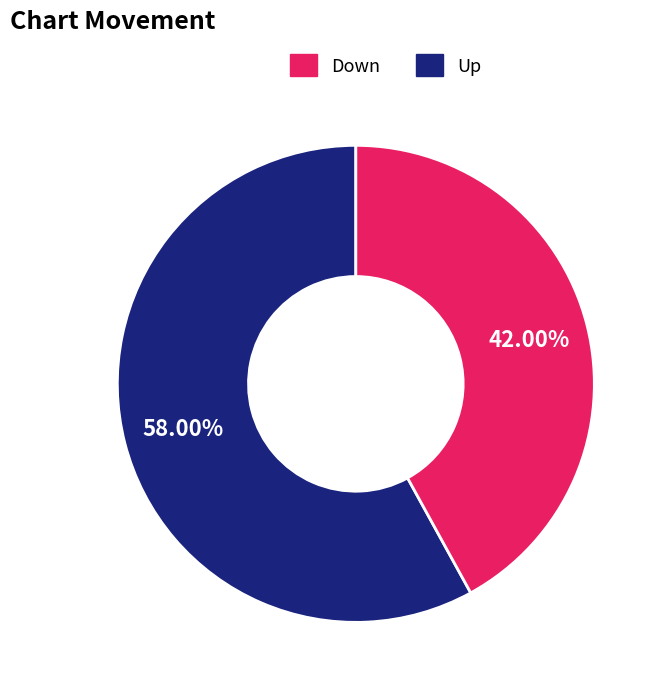

Does any single category account for the majority?

Yes